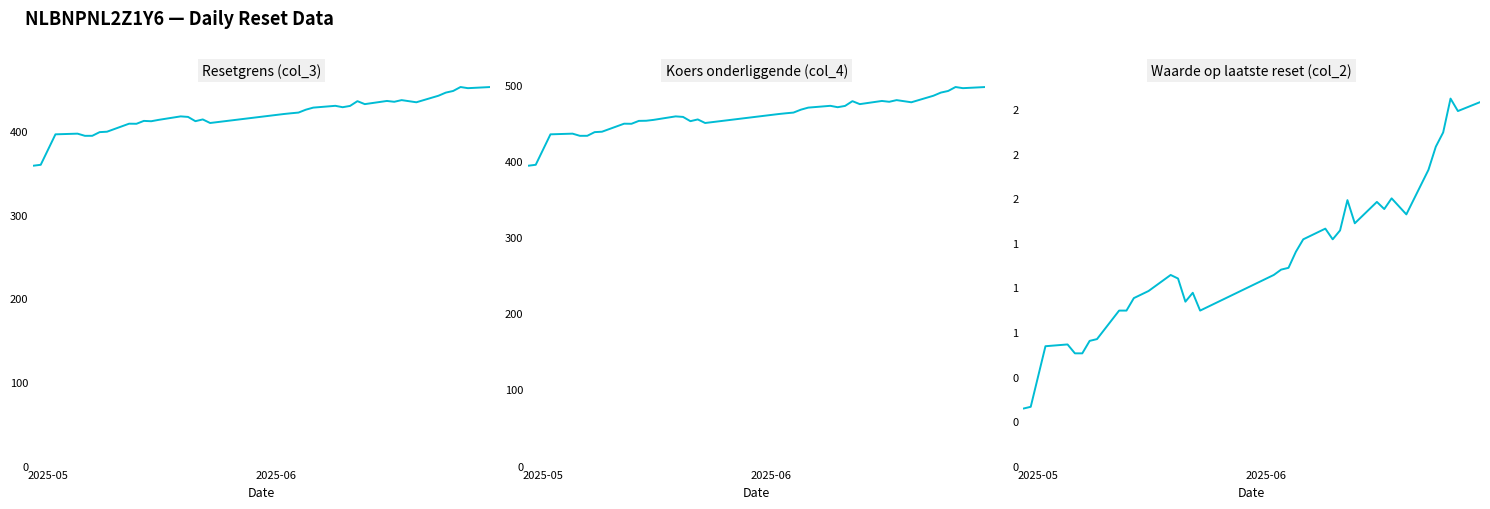

What are all the series names shown in the legend?

Resetgrens (col_3), Koers onderliggende (col_4), Waarde op laatste reset (col_2)